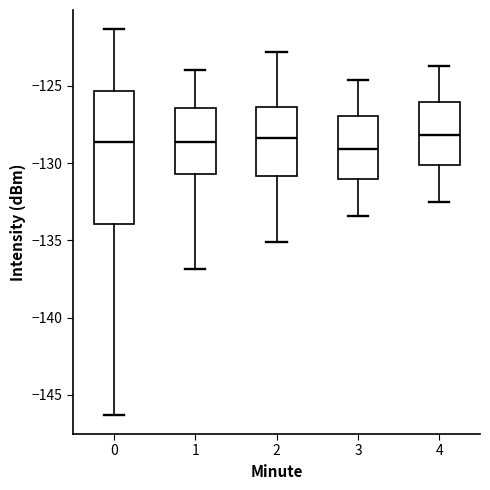

Reading left to right, read every box against the y-axis: the position of its median line, the range the box covers, and the ends of its whiskers. The values are not printed on the chart, so give them approximately, as read against the axis.

0: median -128.5, box -134.0 to -125.5, whiskers -146.5 to -121.5
1: median -128.5, box -130.5 to -126.5, whiskers -137.0 to -124.0
2: median -128.5, box -131.0 to -126.5, whiskers -135.0 to -123.0
3: median -129.0, box -131.0 to -127.0, whiskers -133.5 to -124.5
4: median -128.0, box -130.0 to -126.0, whiskers -132.5 to -123.5